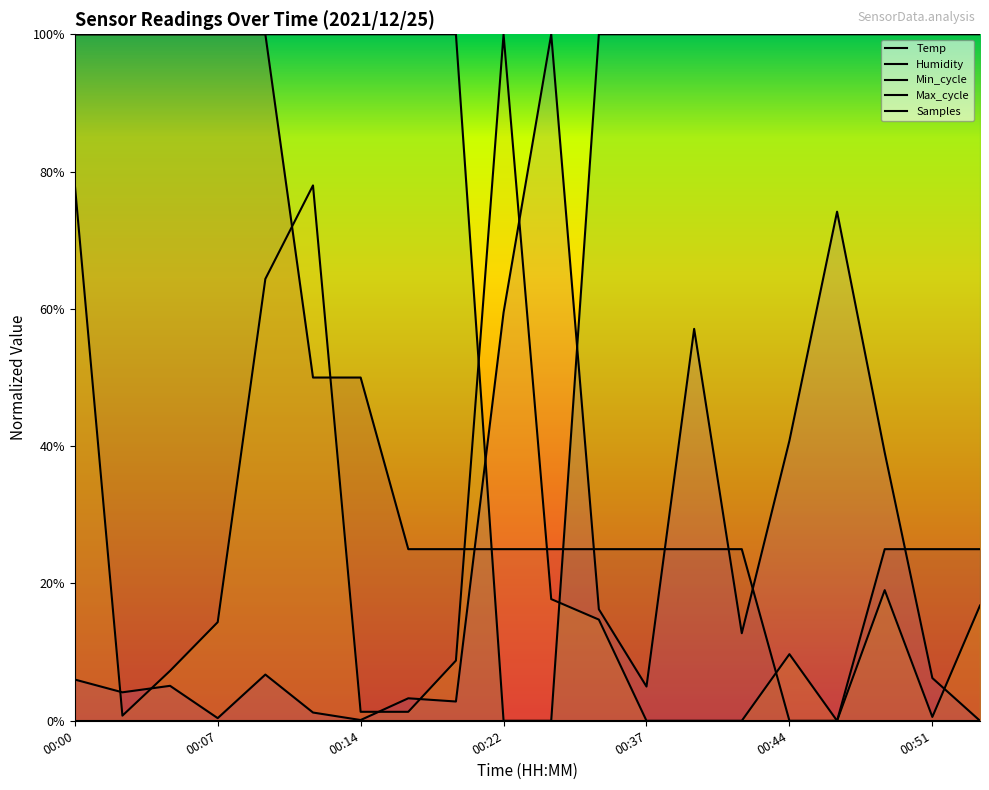

Which category has the highest value across all series?

00:00